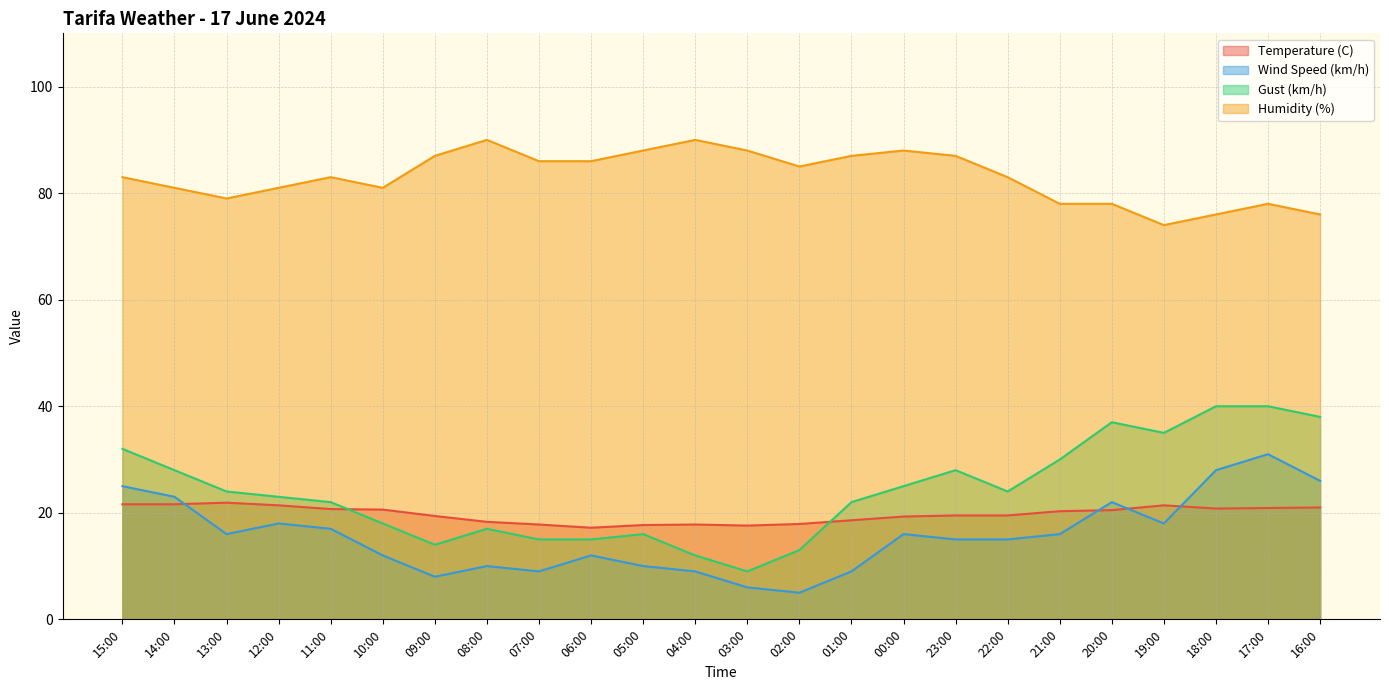

True or false: Humidity (%) and Wind Speed (km/h) cross at least once.

False